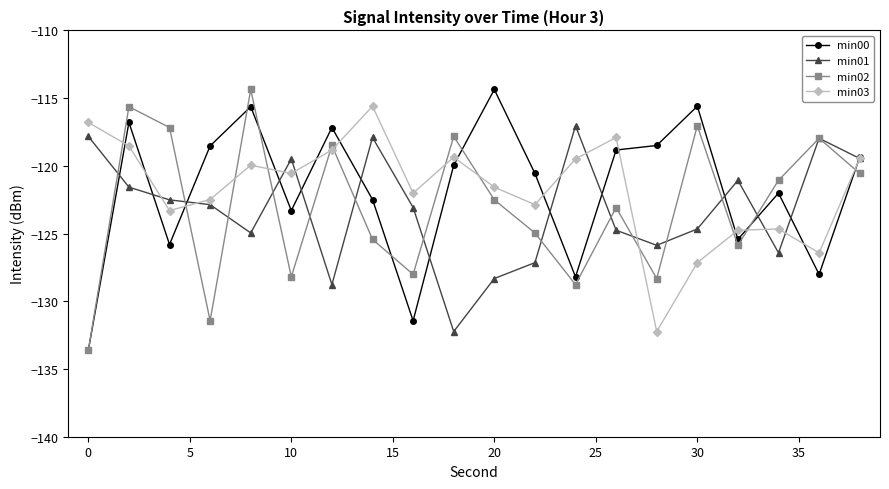

True or false: min00 has more than 2 points higher than both neighbors.

True